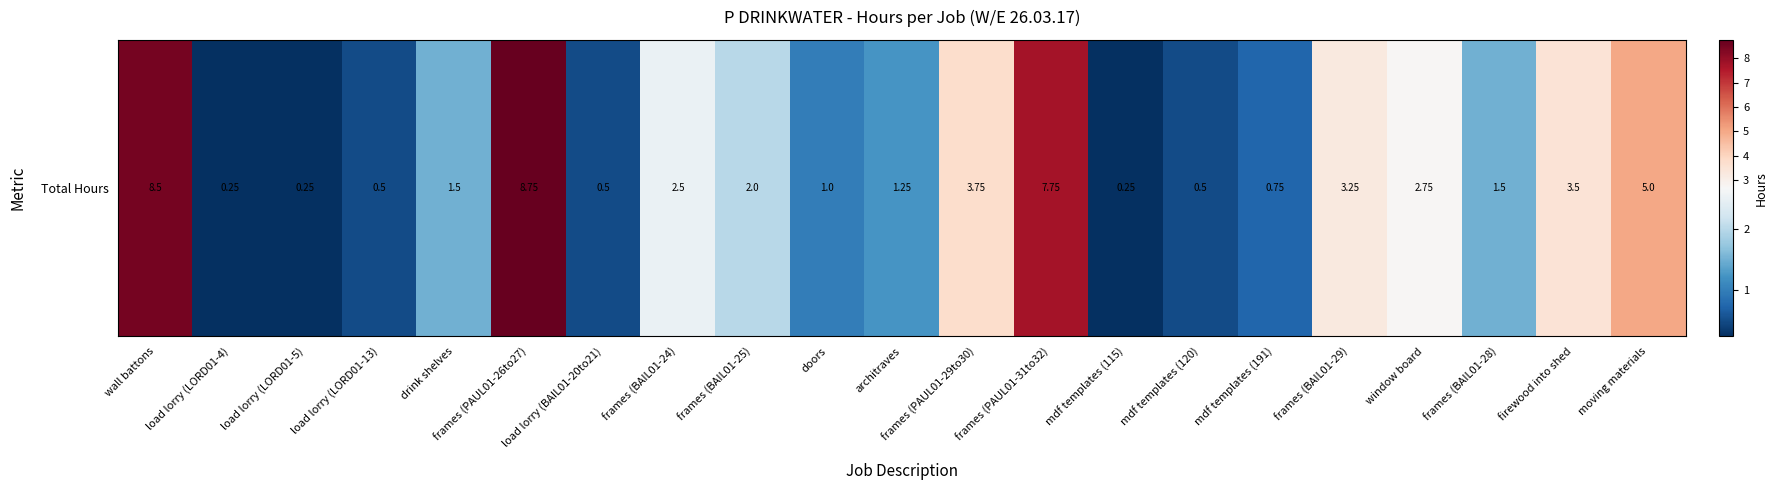

What is the approximate value at load lorry (BAIL01-20to21)?

0.5